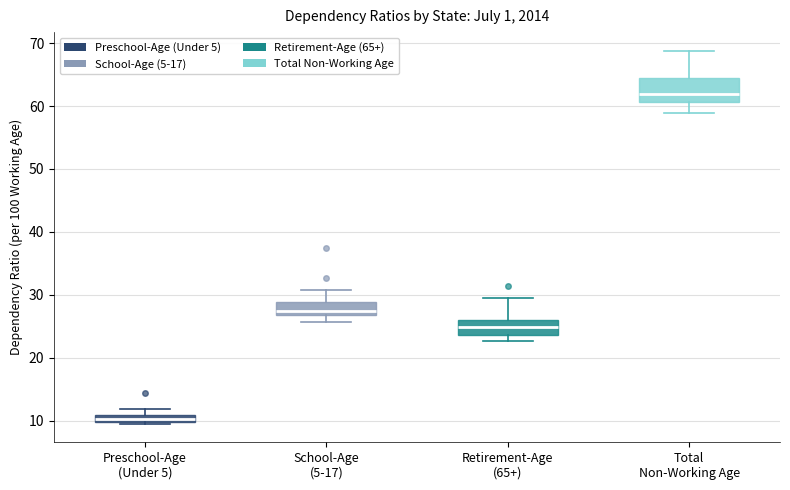

Which box's median line is the highest?

Total Non-Working Age